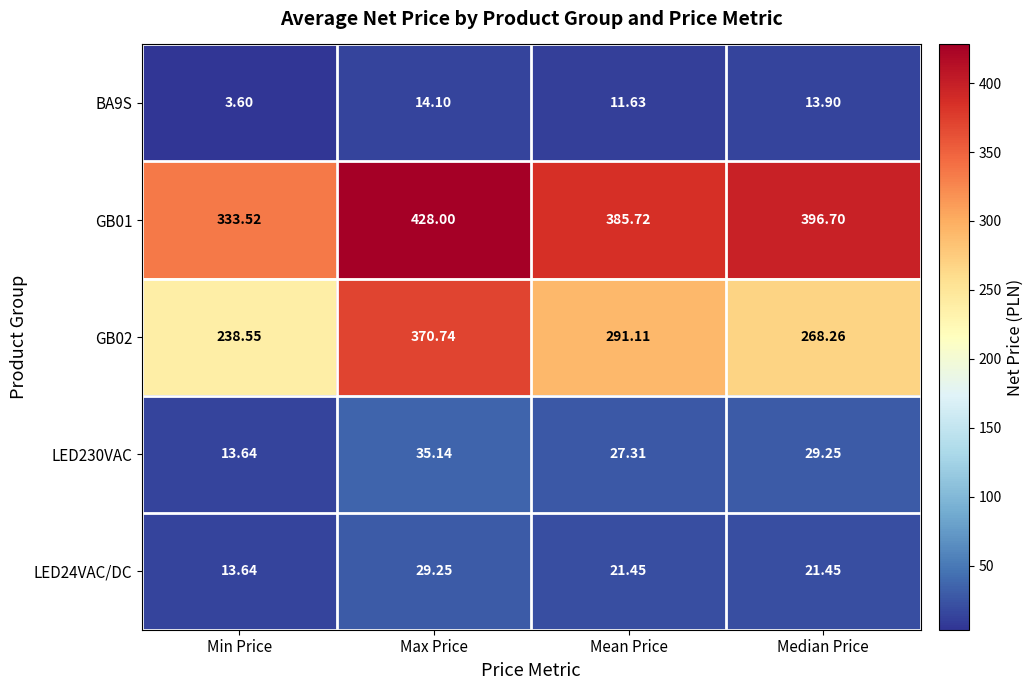

At which label does LED24VAC/DC first exceed 21?

Max Price